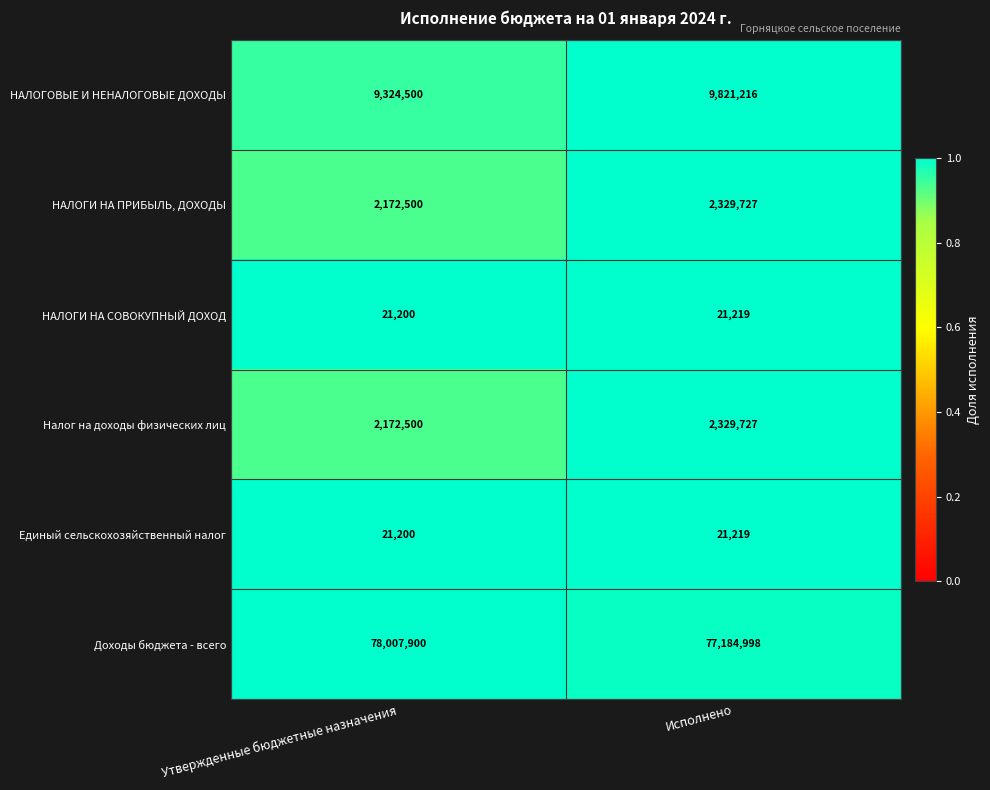

The value of Единый сельскохозяйственный налог at Утвержденные бюджетные назначения is 21200. True or false?

True